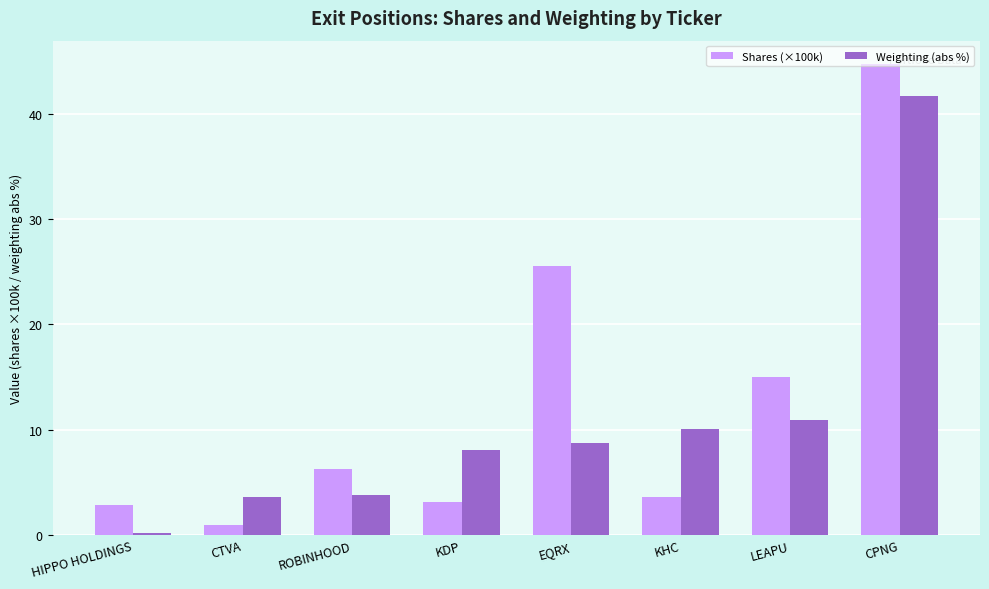

What is the difference between the Shares (×100k) values at CTVA and HIPPO HOLDINGS?

2.0